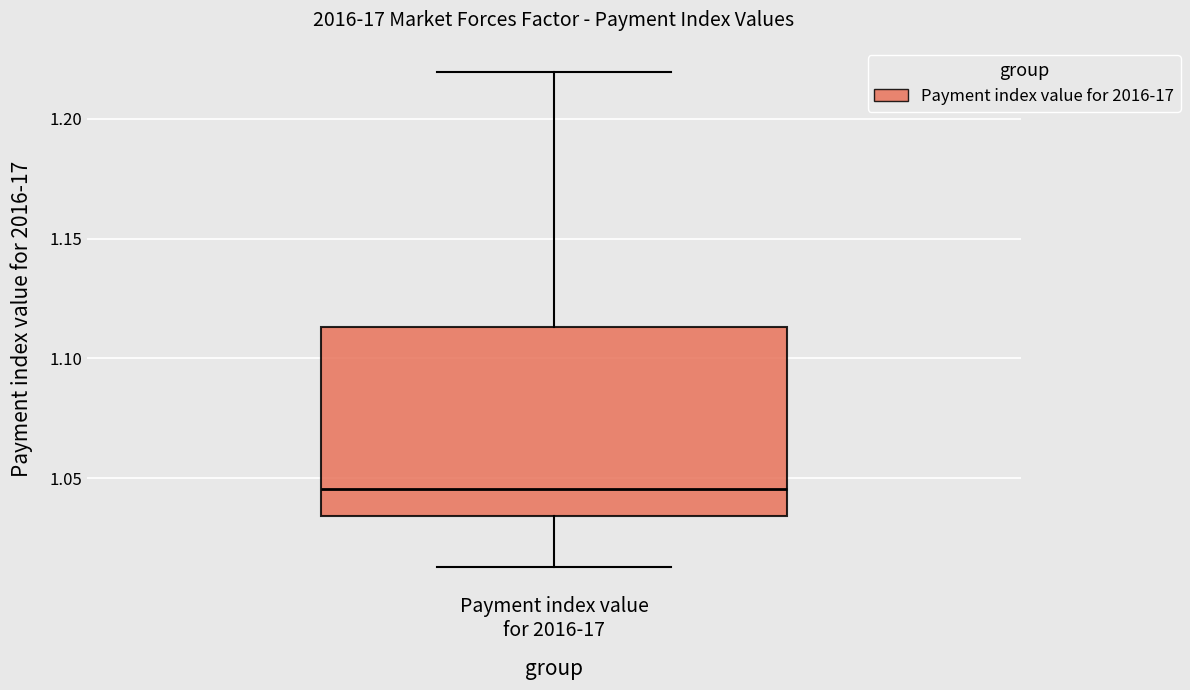

Read this box plot against the y-axis: the position of the median line, the range covered by the box, and the ends of both whiskers. The values are not printed on the chart, so give them approximately, as read against the axis.

median 1.045, box 1.035 to 1.115, whiskers 1.015 to 1.220